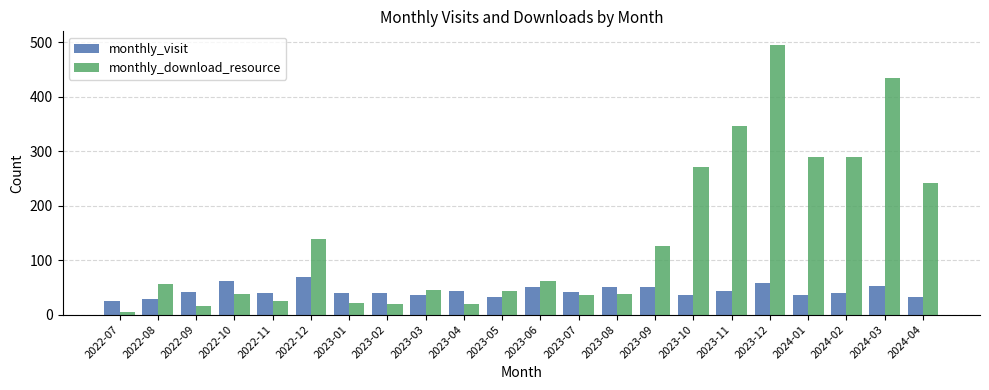

True or false: monthly_visit has a value of 39 at 2023-02.

True